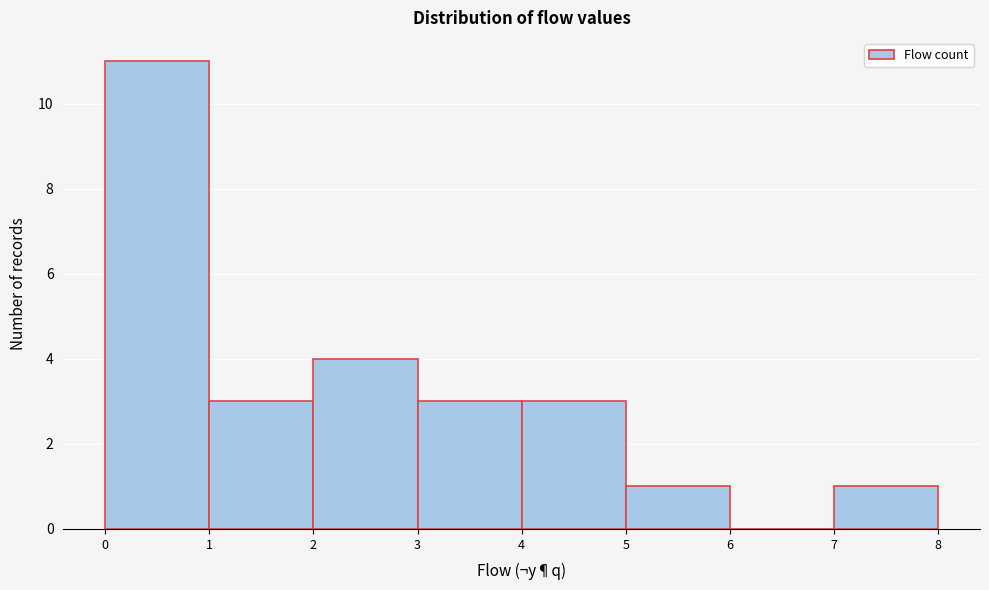

What is the height of the bar covering 1 to 2 on the x-axis? The values are not printed on the chart, so give them approximately, as read against the axis.

3